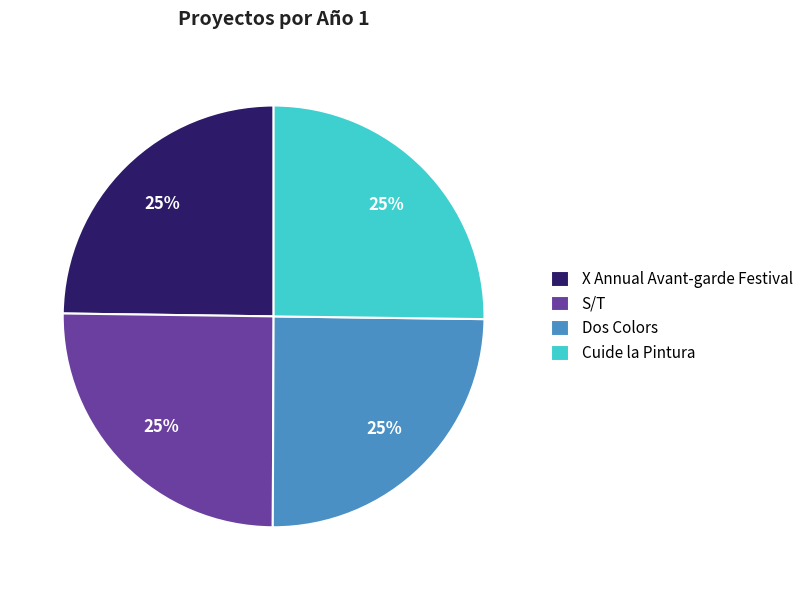

Is there a majority slice in this chart?

No